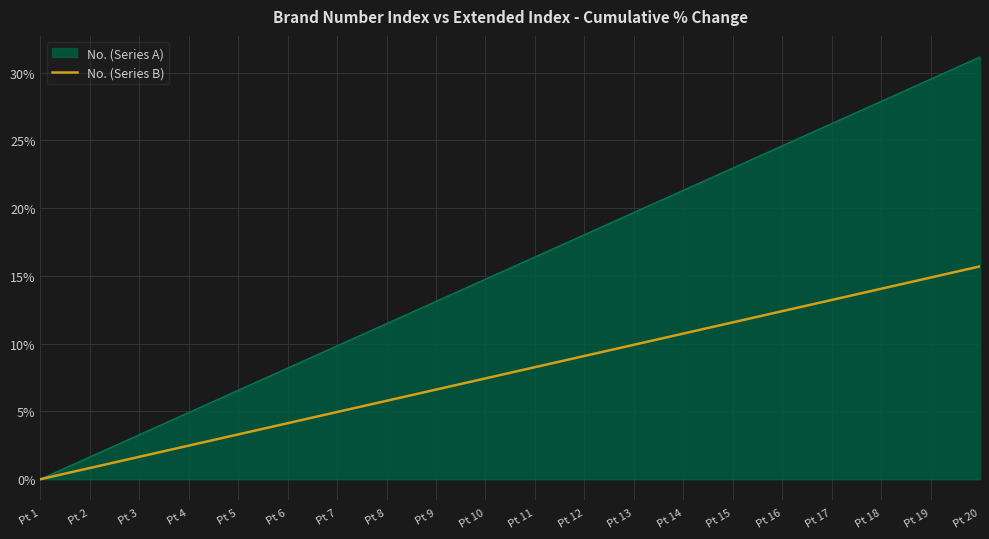

True or false: No. (Series B) has a value of 0.5 at Pt 3.

False